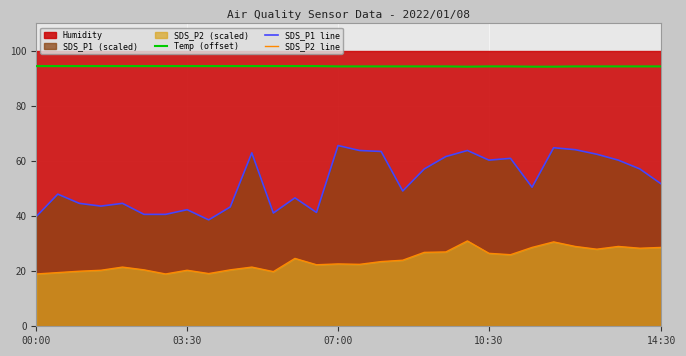

What is the difference between the maximum and minimum values in the Temp (offset) series?

0.2